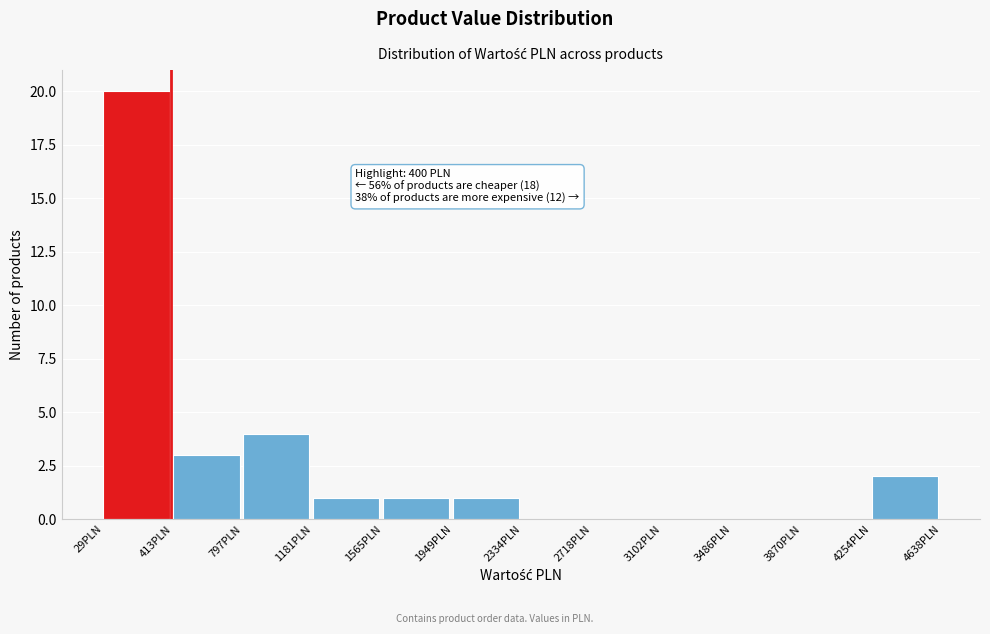

Over which range of the x-axis is the bar tallest?

50 to 400